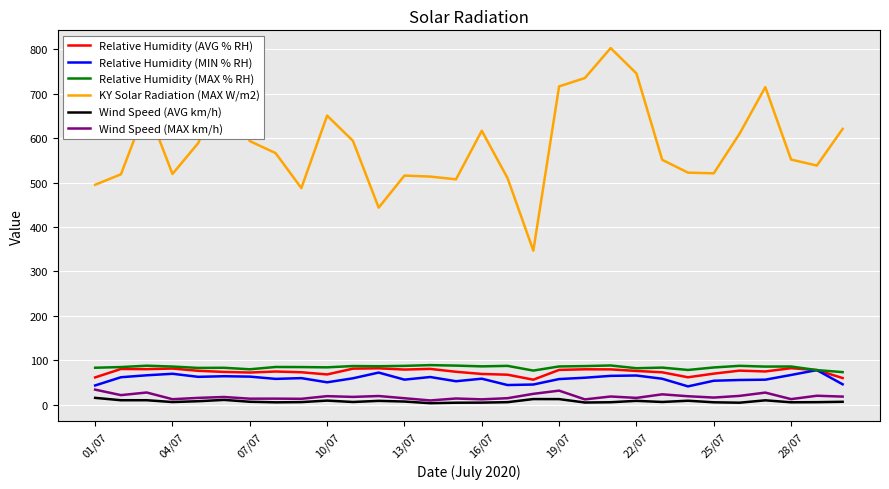

Which series has the widest spread of values?

KY Solar Radiation (MAX W/m2)